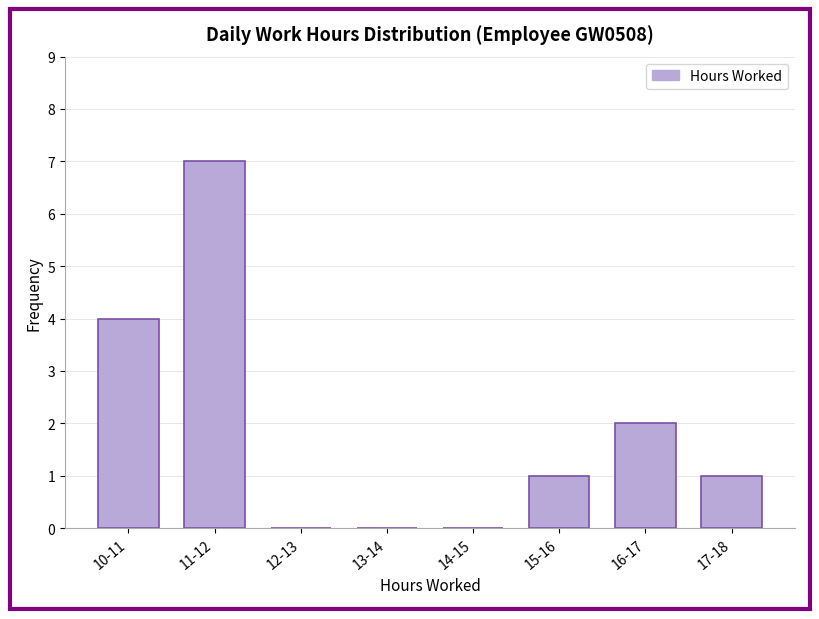

Reading right to left, list all the values displayed in this chart.

17-18=1	16-17=2	15-16=1	14-15=0	13-14=0	12-13=0	11-12=7	10-11=4